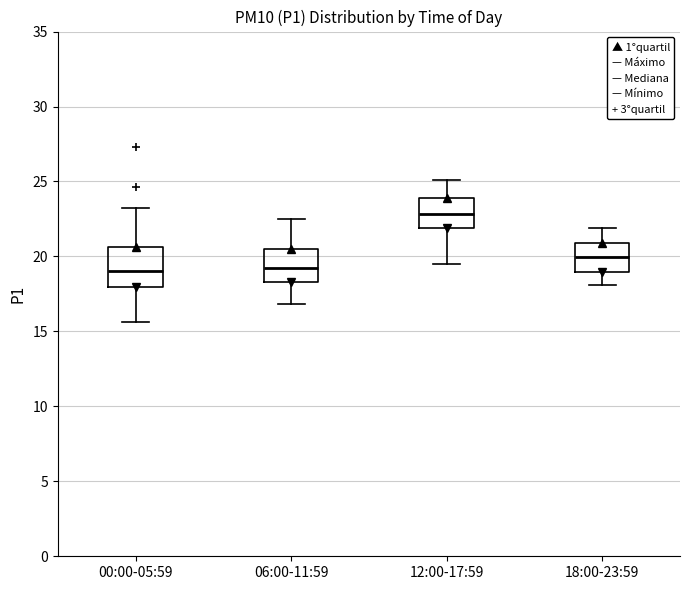

Reading left to right, read every box against the y-axis: the position of its median line, the range the box covers, and the ends of its whiskers. The values are not printed on the chart, so give them approximately, as read against the axis.

00:00-05:59: median 19.0, box 18.0 to 20.5, whiskers 15.5 to 23.0
06:00-11:59: median 19.5, box 18.5 to 20.5, whiskers 17.0 to 22.5
12:00-17:59: median 23.0, box 22.0 to 24.0, whiskers 19.5 to 25.0
18:00-23:59: median 20.0, box 19.0 to 21.0, whiskers 18.0 to 22.0